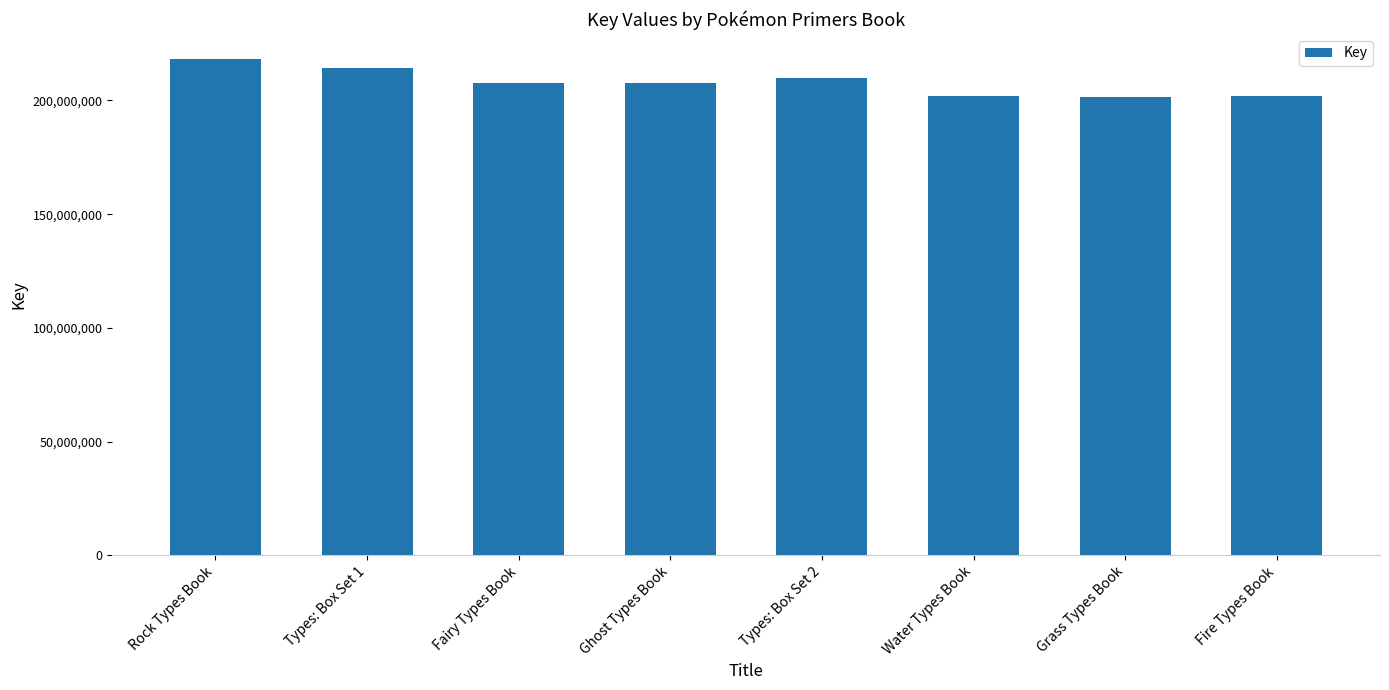

What is the difference between the maximum and minimum values?

16581752